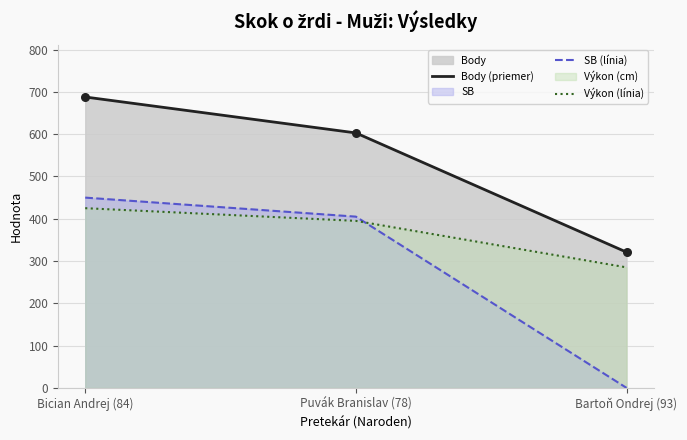

At how many categories does at least one series exceed 63?

3